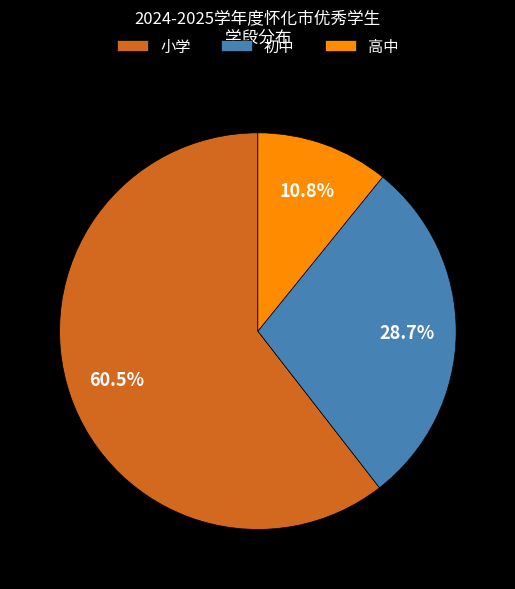

What is the smallest slice in the pie chart?

高中